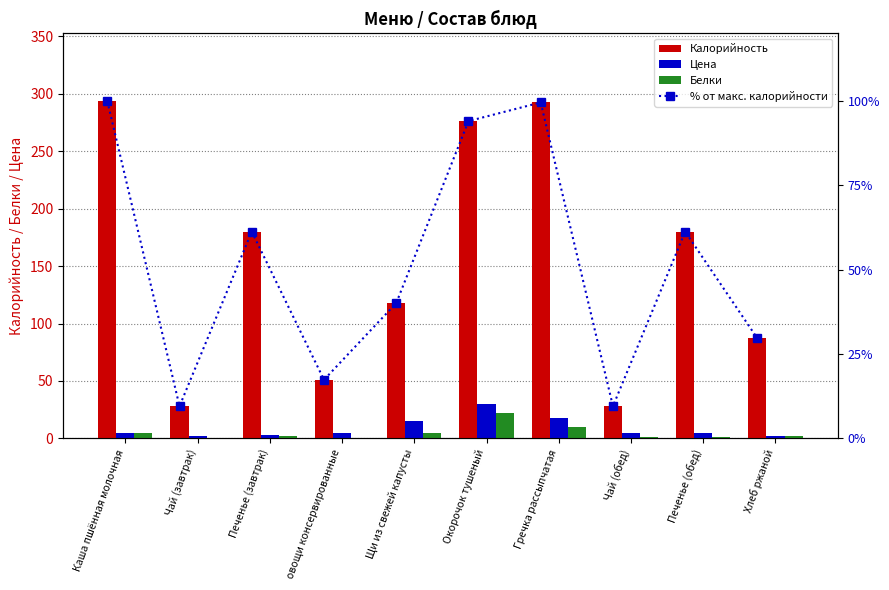

True or false: Калорийность has a value of 58.6 at Печенье (завтрак).

False